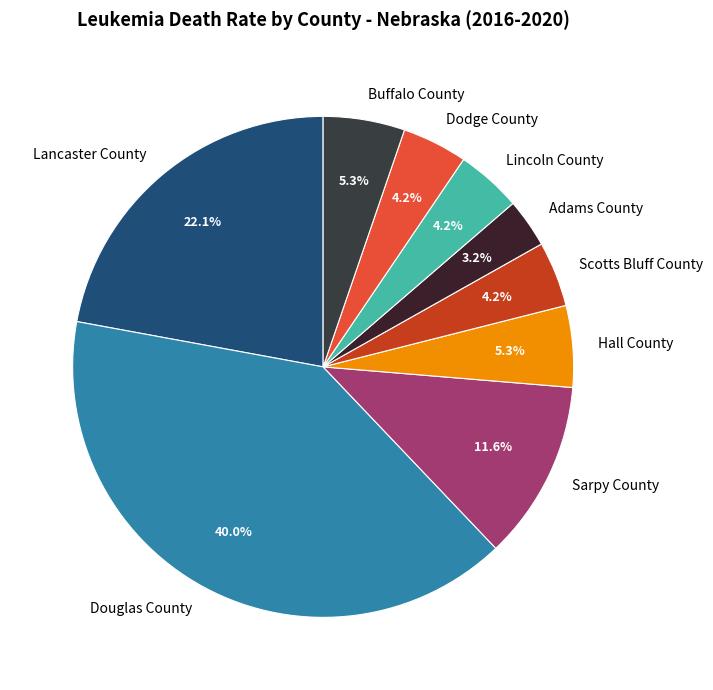

How many segments does this pie chart have?

9